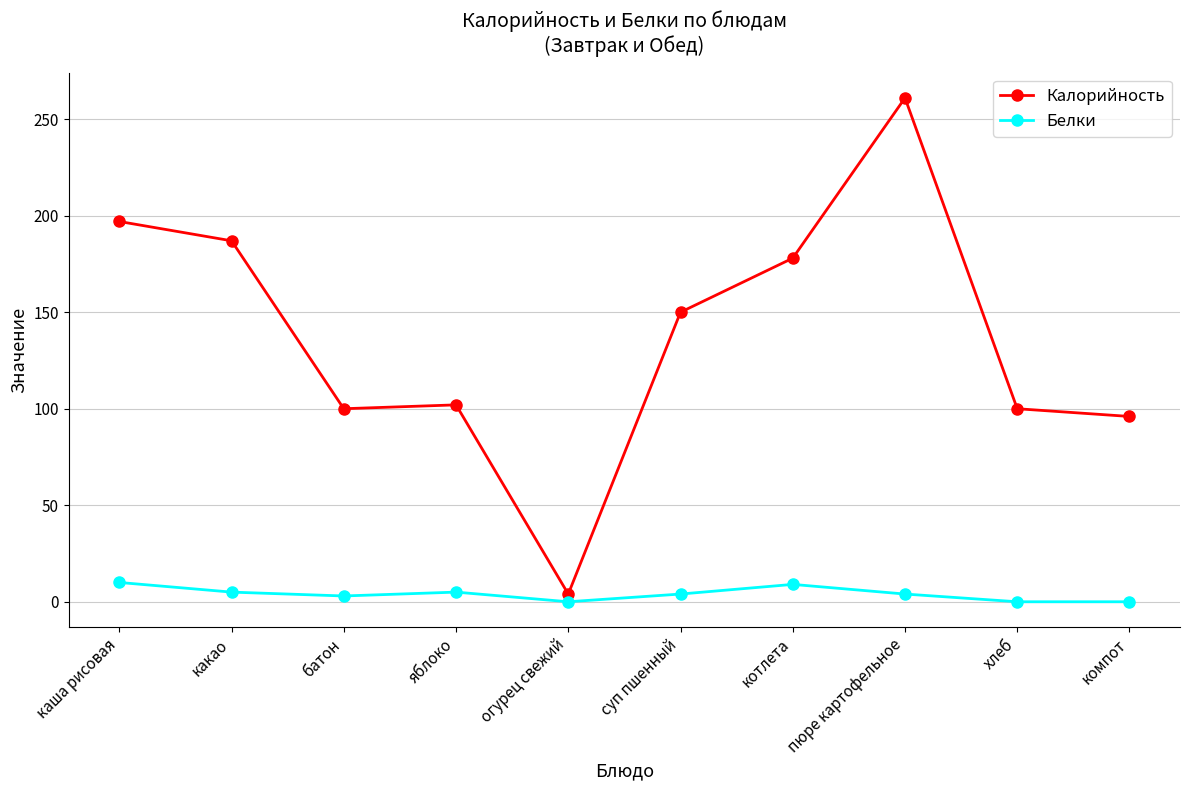

Is it true that Калорийность equals 138 at компот?

False